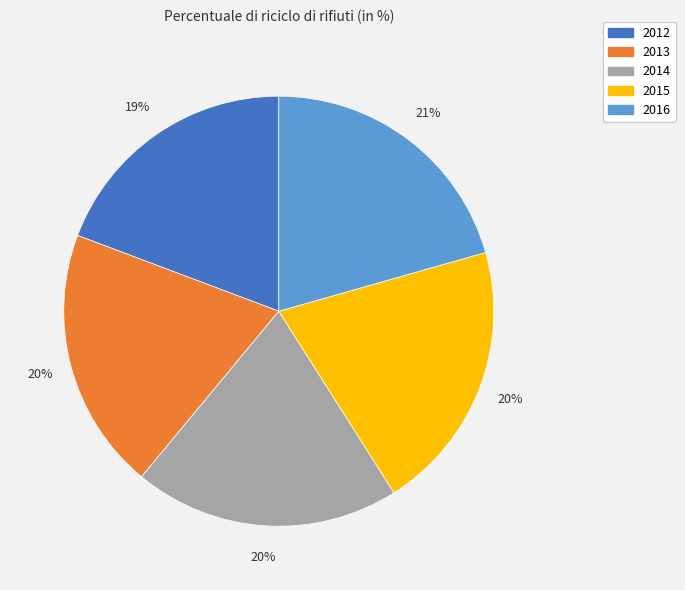

What percentage is the 2014 slice, to the nearest percent?

20%